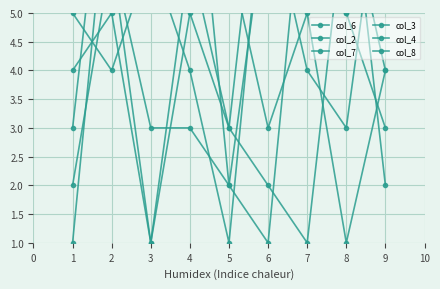

What is the value of the col_4 point at the 9th from the left?

4